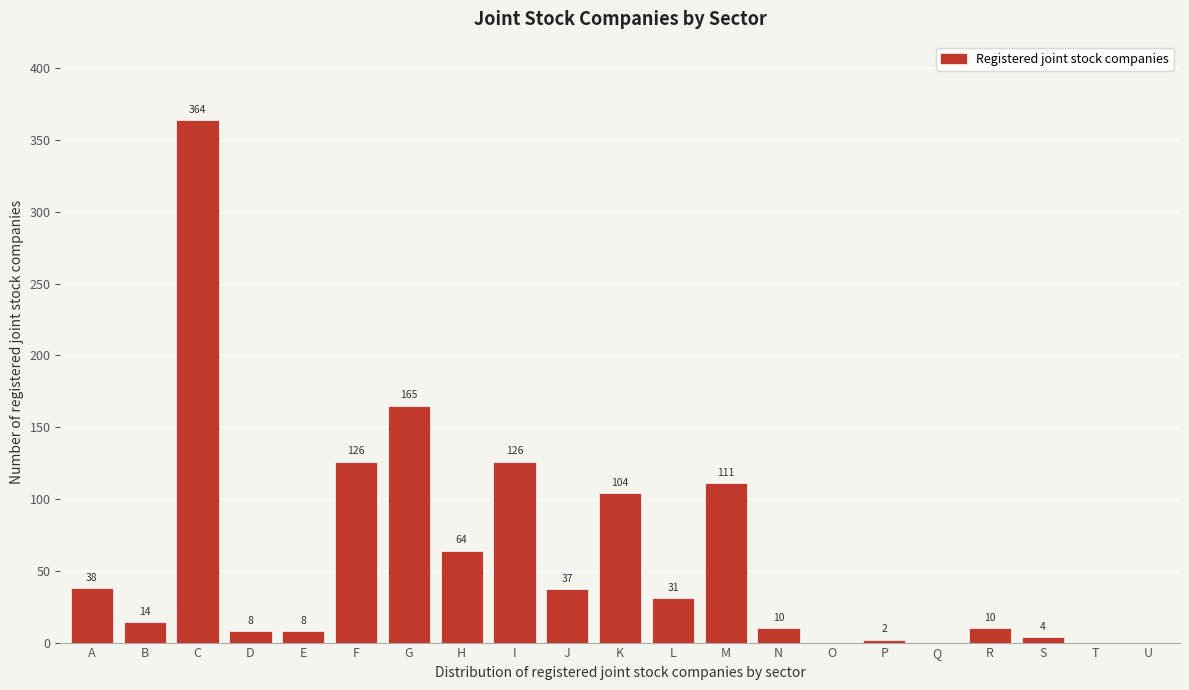

Reading right to left, extract all data points from this chart.

U=0	T=0	S=4	R=10	Q=0	P=2	O=0	N=10	M=111	L=31	K=104	J=37	I=126	H=64	G=165	F=126	E=8	D=8	C=364	B=14	A=38